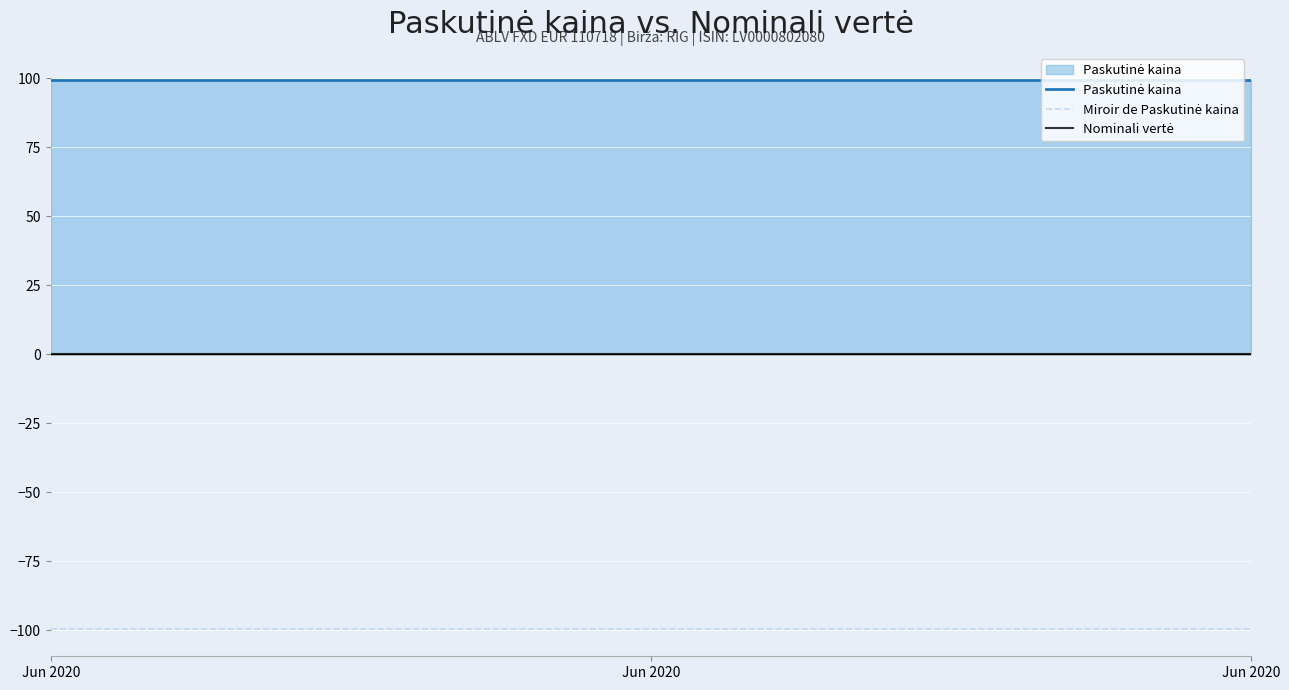

How many lines are shown in the chart?

3